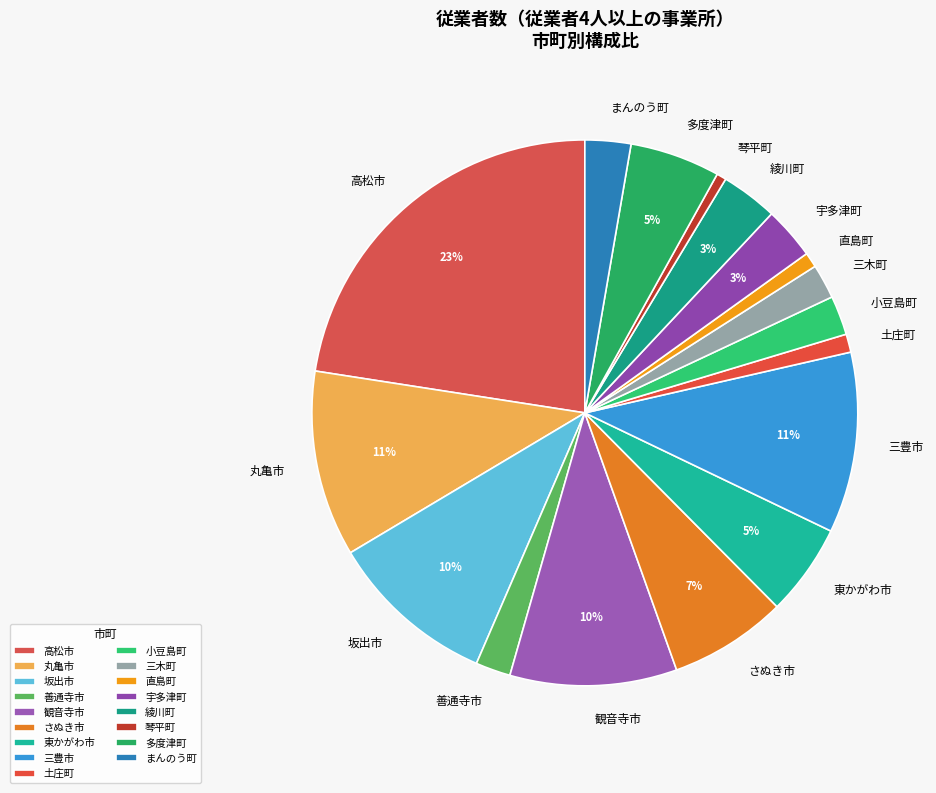

Does any single category account for the majority?

No